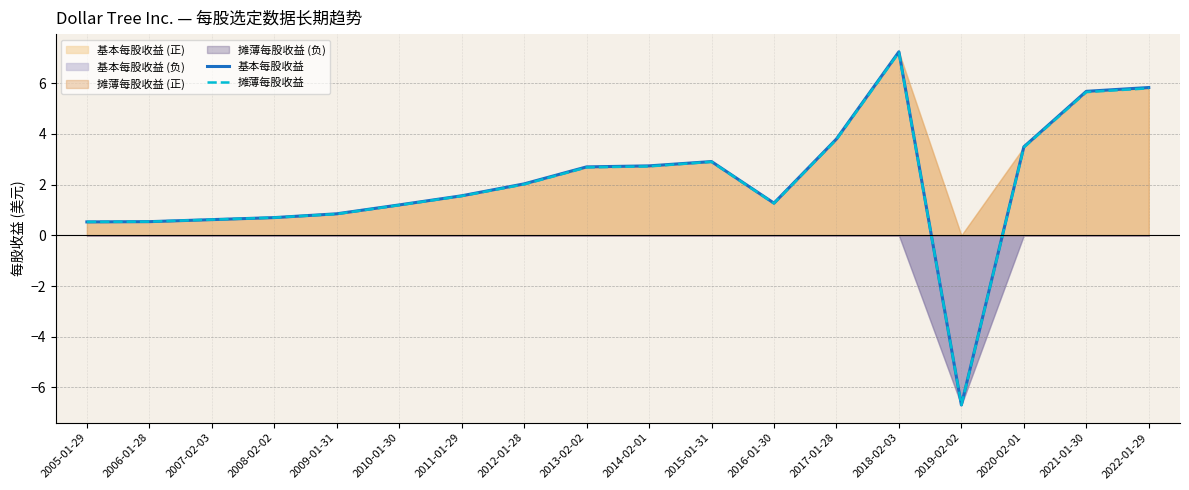

True or false: 基本每股收益 and 摊薄每股收益 cross at least once.

False